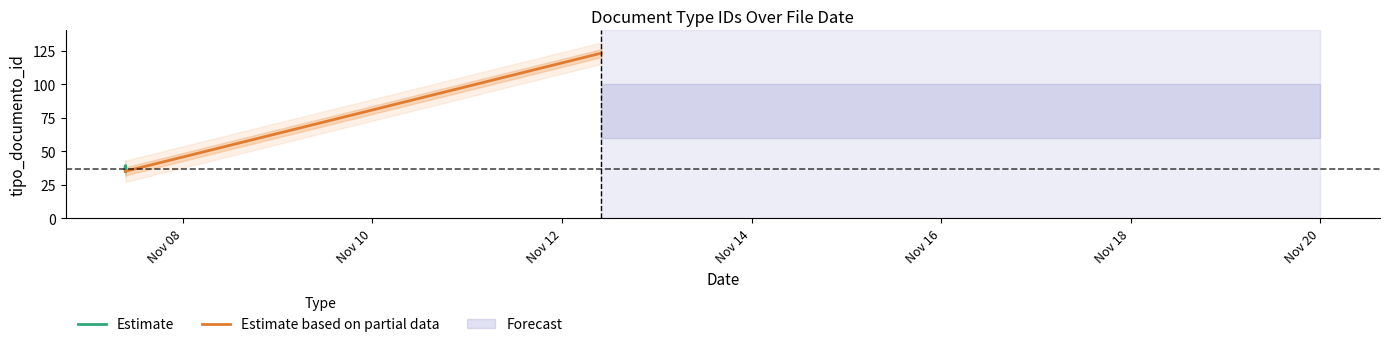

Approximately how many times larger is the value at 2014-11-07 09:26:45 compared to 2014-11-07 09:25:49?

0.9